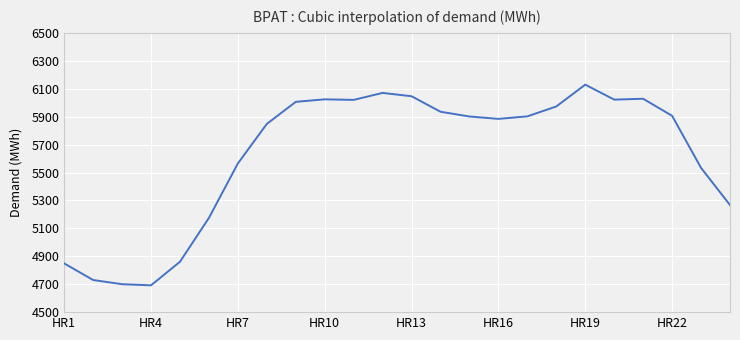

What is the minimum value shown in the chart?

4692